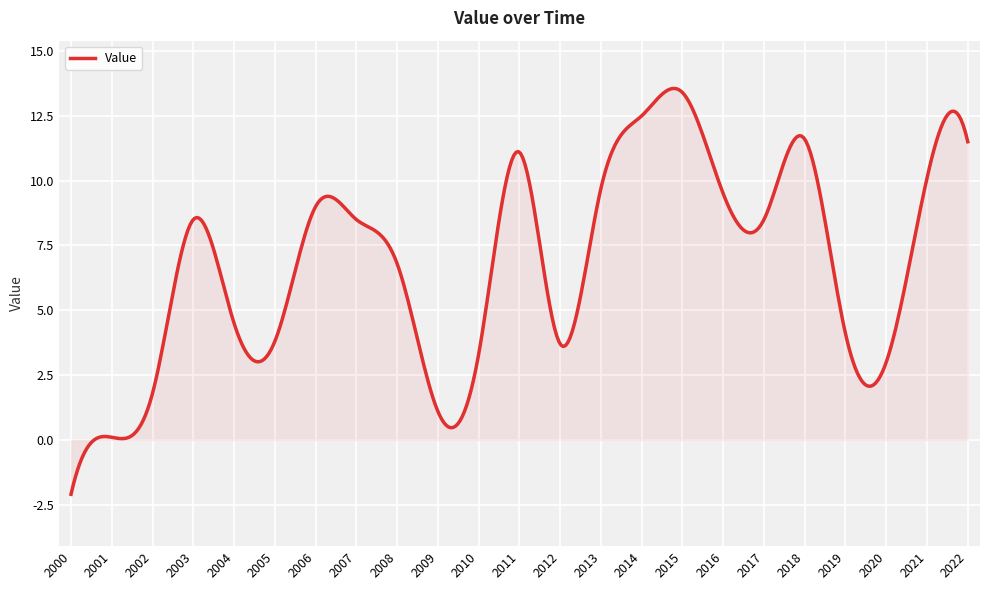

What is the greatest value displayed?

13.6